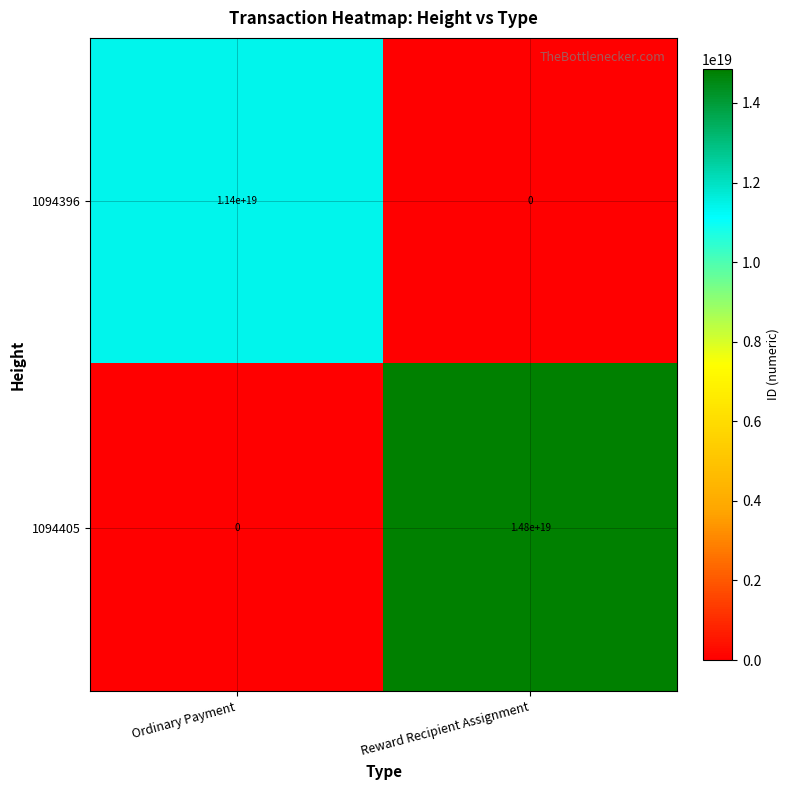

The value of 1094396 at Ordinary Payment is 18836543311981490176. True or false?

False